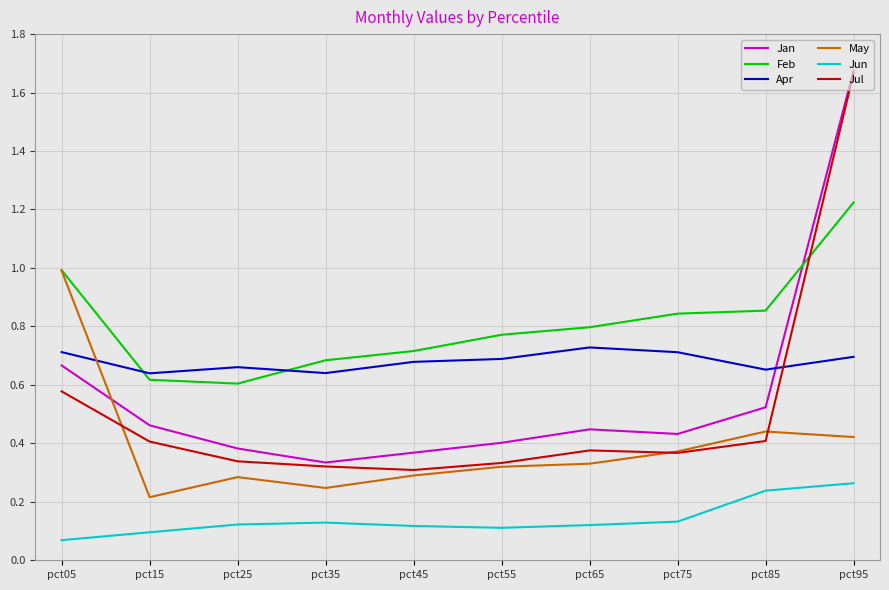

At which category is the sum across all series the highest?

pct95